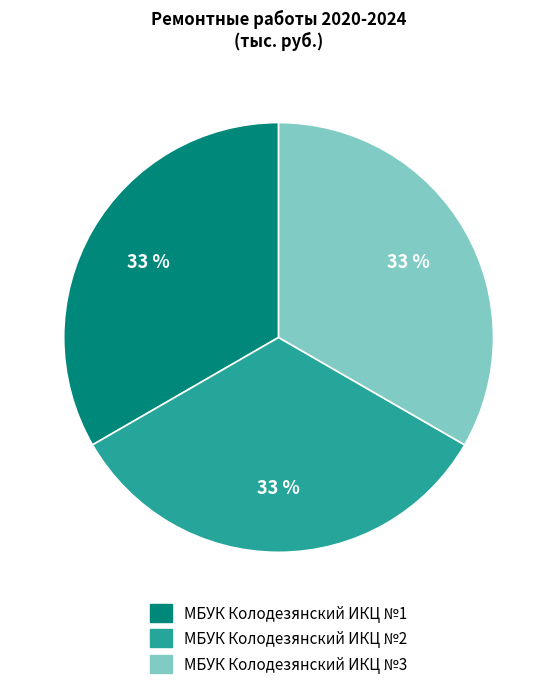

To the nearest percent, what portion does МБУК Колодезянский ИКЦ №3 represent?

33%